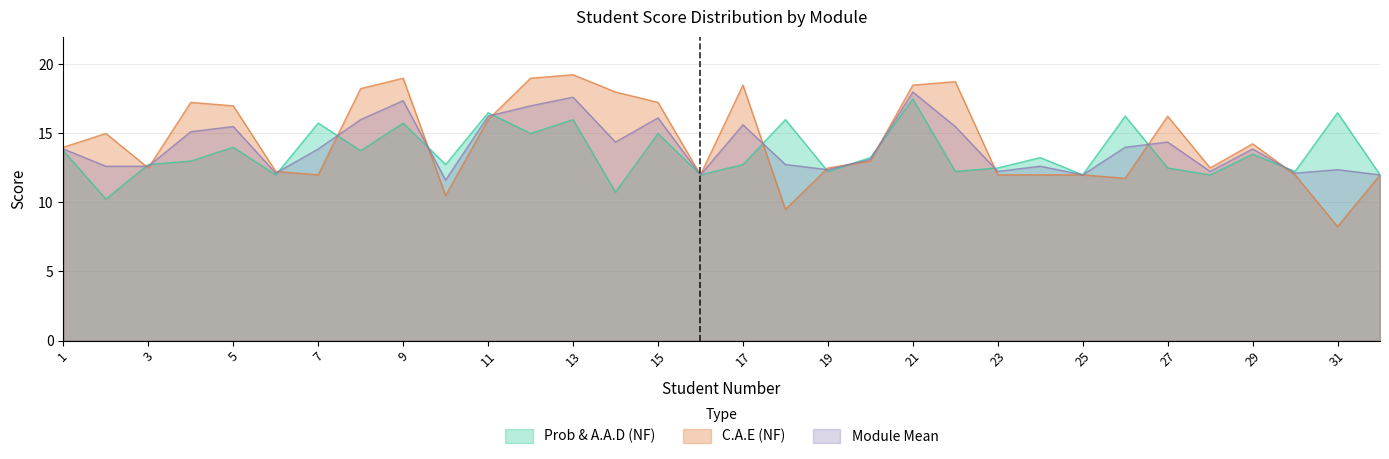

Where is C.A.E (NF) nearest to the value 13?

20